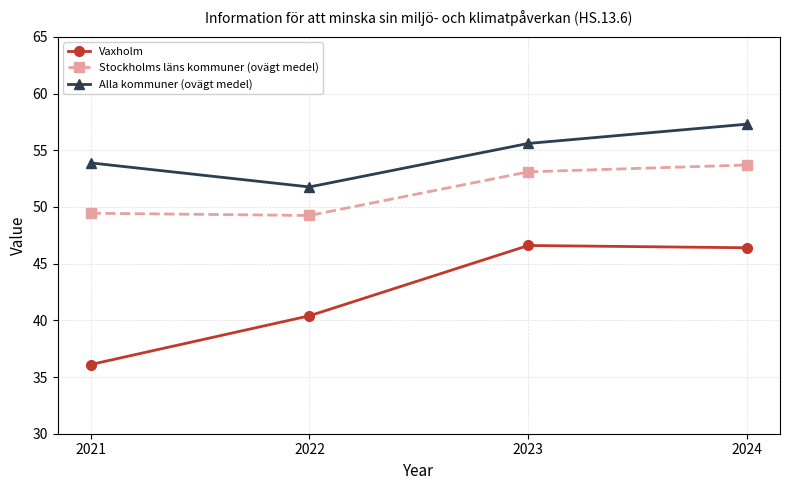

How many data points in Vaxholm are above 46?

2